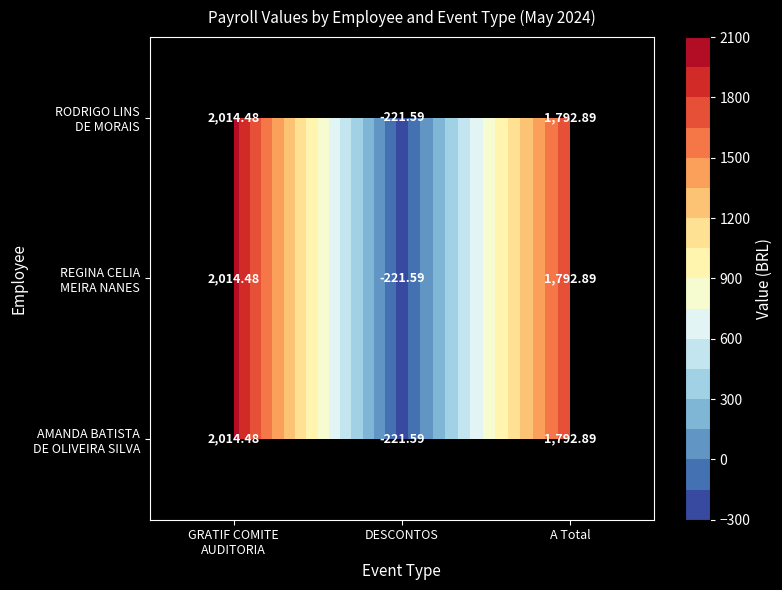

Rank the series by their maximum value, from highest to lowest.

AMANDA BATISTA DE OLIVEIRA SILVA, REGINA CELIA MEIRA NANES, RODRIGO LINS DE MORAIS